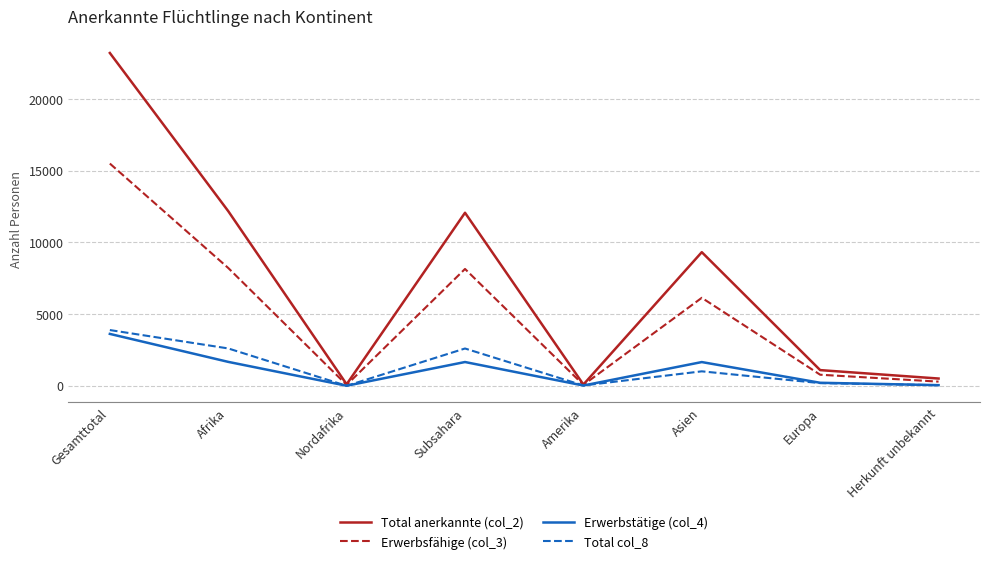

What is the highest value of the Total anerkannte (col_2) series?

23210